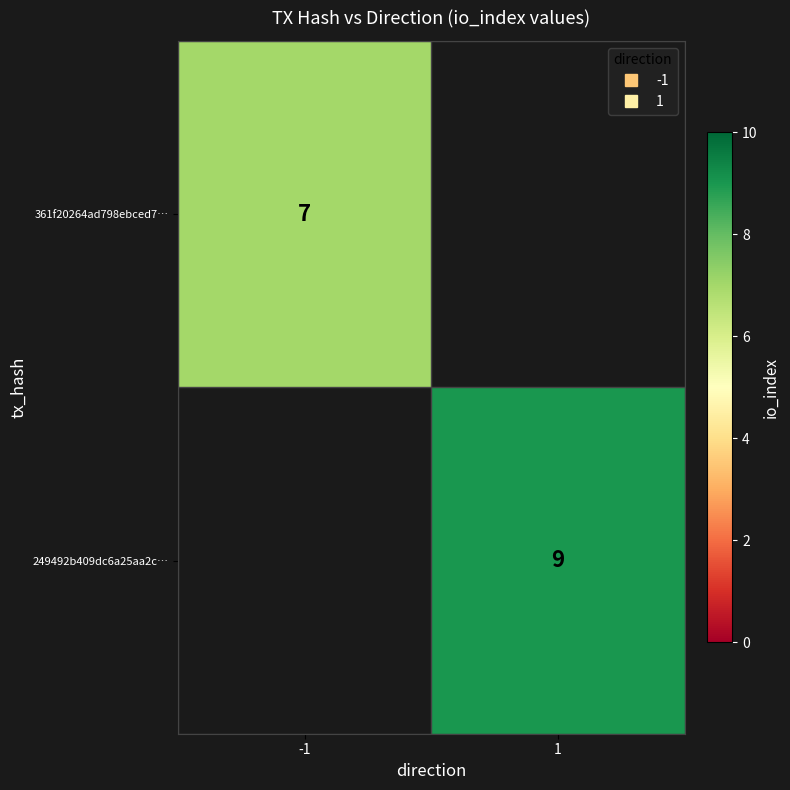

Rank the series by their maximum value, from lowest to highest.

361f20264ad798ebced7…, 249492b409dc6a25aa2c…